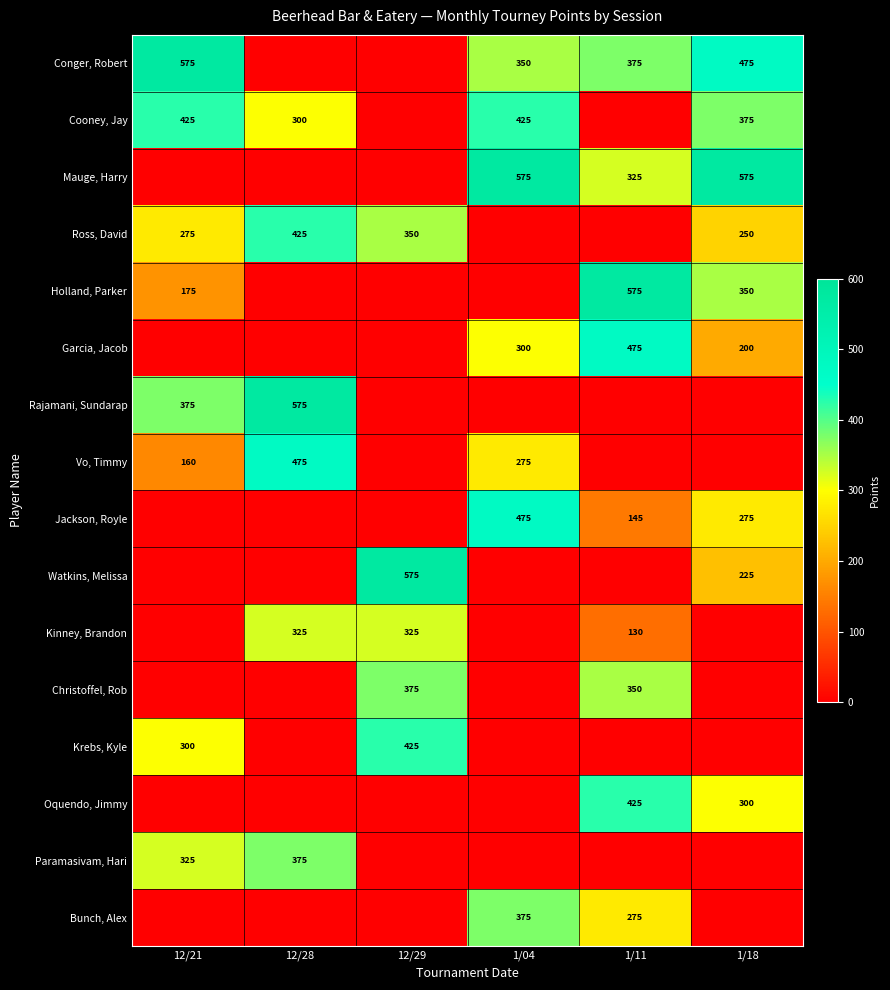

At how many categories does at least one series exceed 342?

6